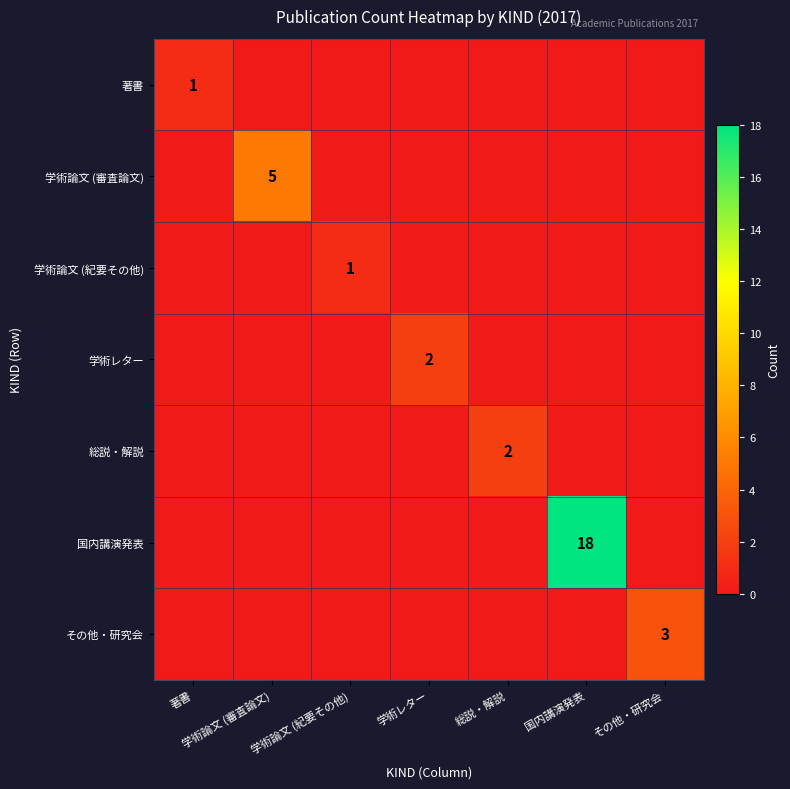

True or false: 学術論文 (紀要その他) has a value of 1 at 学術論文 (紀要その他).

True